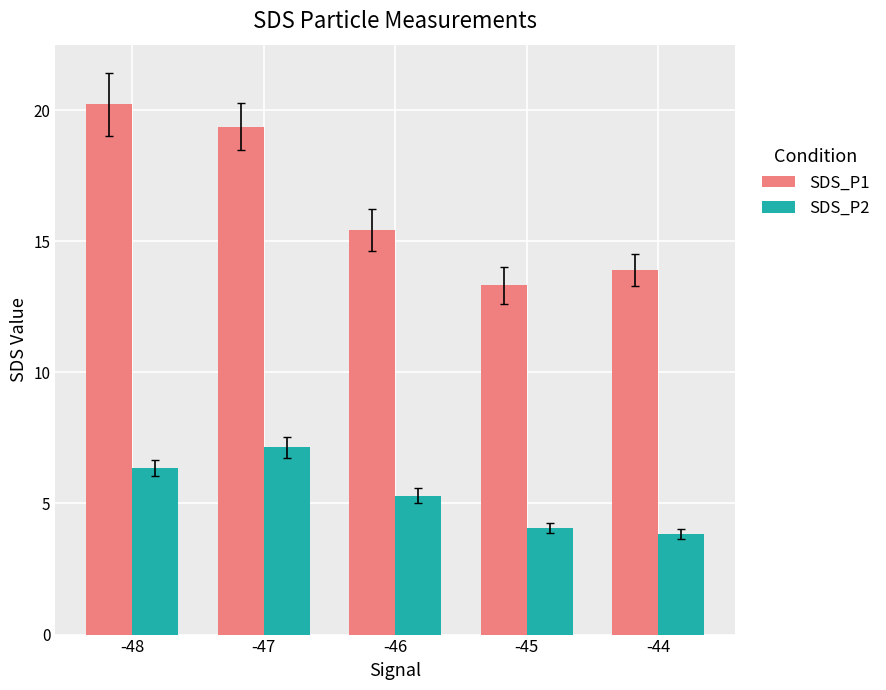

What is the difference between the maximum and minimum values in the SDS_P1 series?

6.9